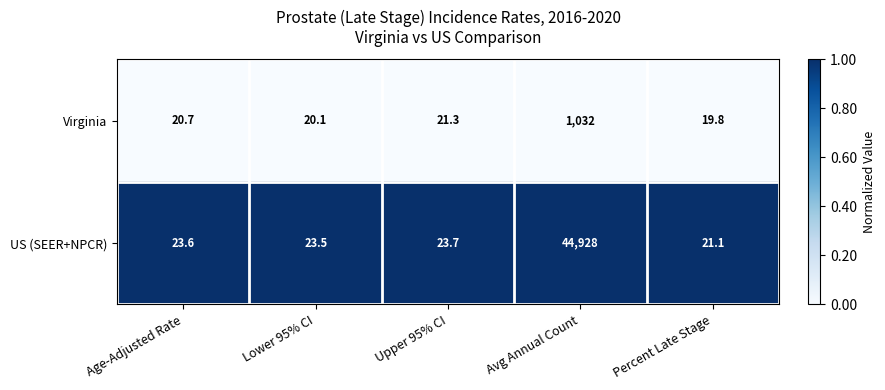

Reading left to right, list all the values displayed in this chart.

Virginia: Age-Adjusted Rate=20.7	Lower 95% CI=20.1	Upper 95% CI=21.3	Avg Annual Count=1032.0	Percent Late Stage=19.8
US (SEER+NPCR): Age-Adjusted Rate=23.6	Lower 95% CI=23.5	Upper 95% CI=23.7	Avg Annual Count=44928.0	Percent Late Stage=21.1